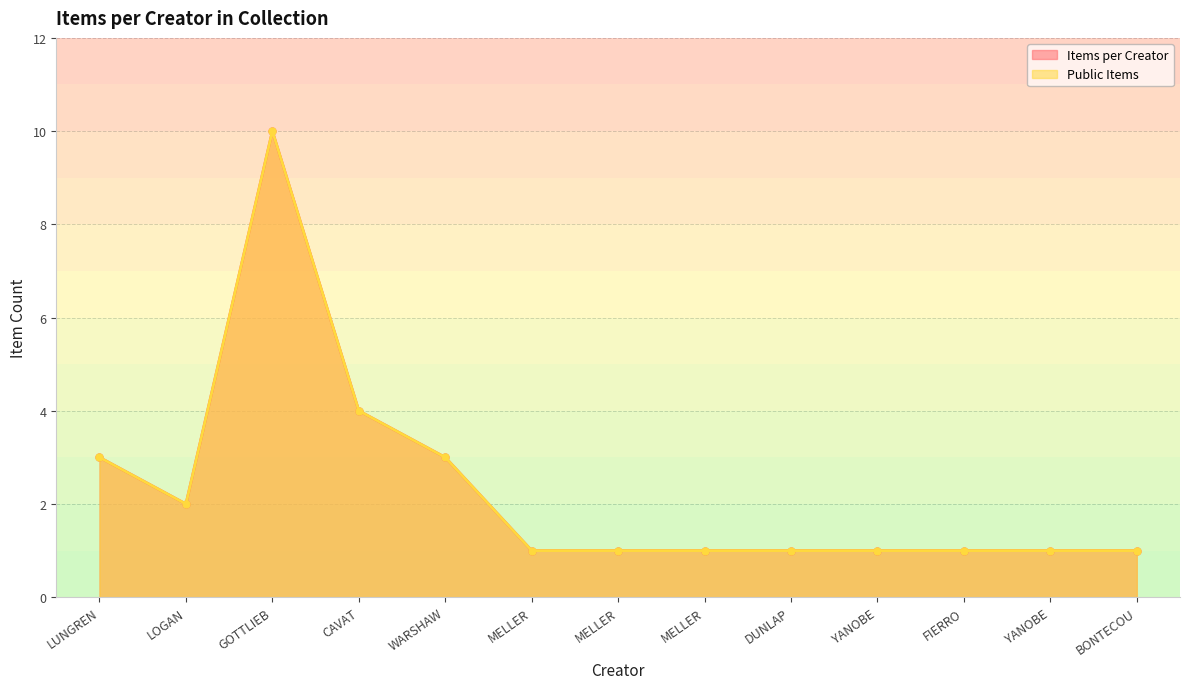

At which category is the sum across all series the highest?

GOTTLIEB